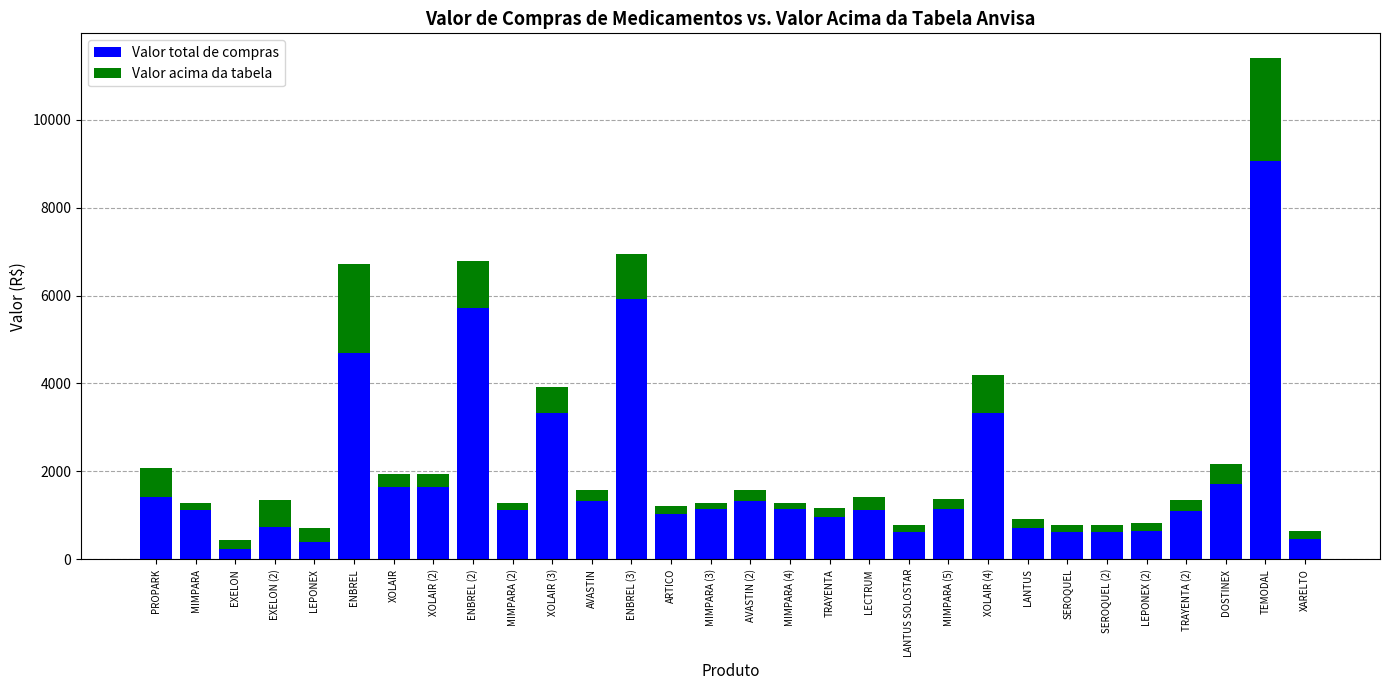

True or false: Valor total de compras has a value of 4693.4 at ENBREL.

True